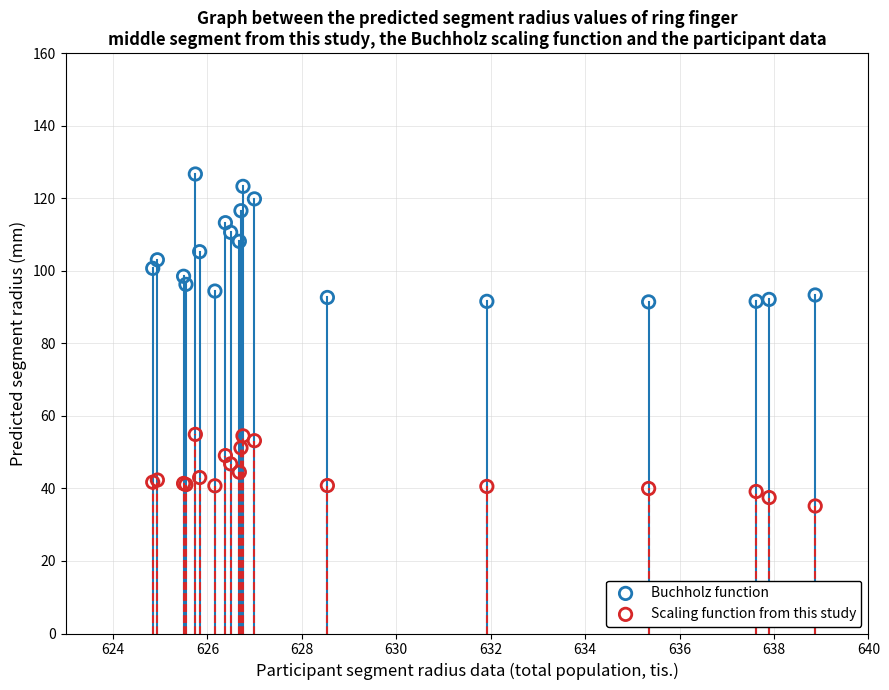

What is the X range (max minus min) for the scatter plot?

14.0